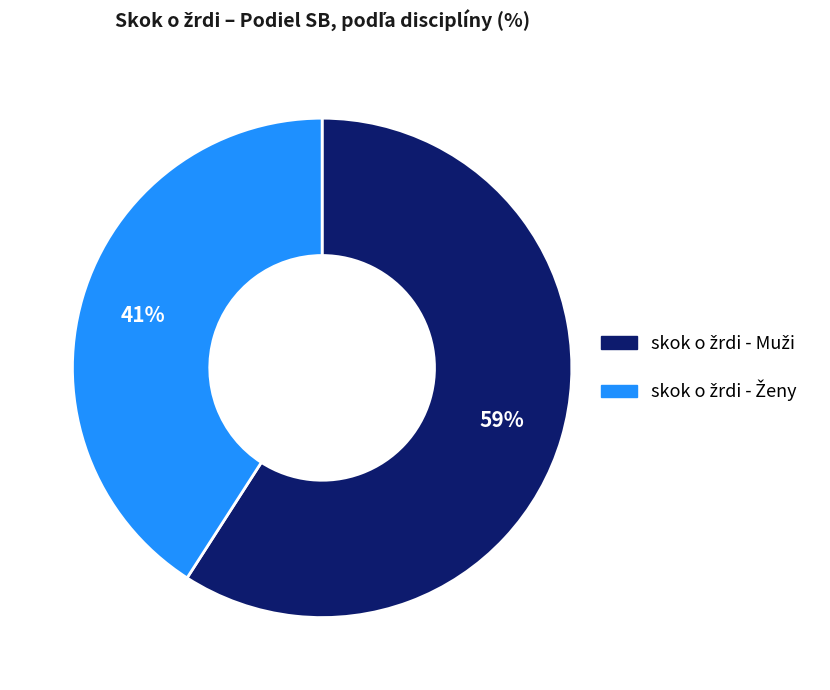

Is there any slice that represents more than half of the pie?

Yes